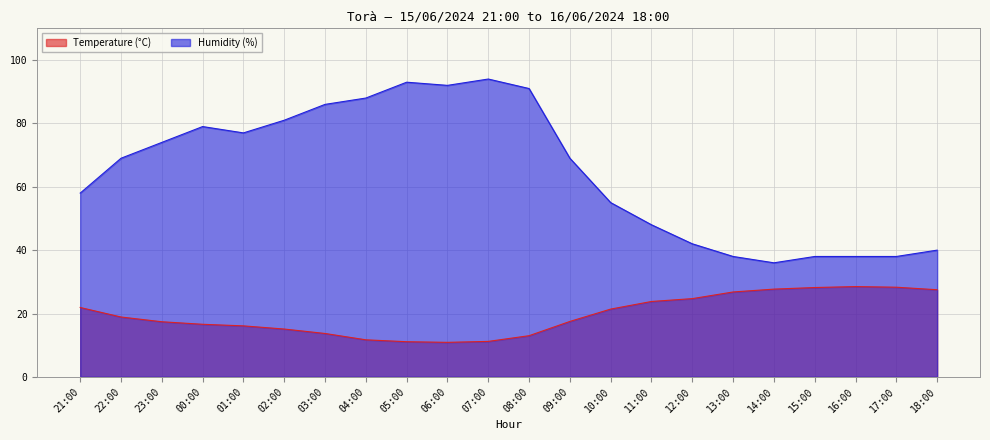

How many interior local peaks does the Temperature (°C) series have?

1